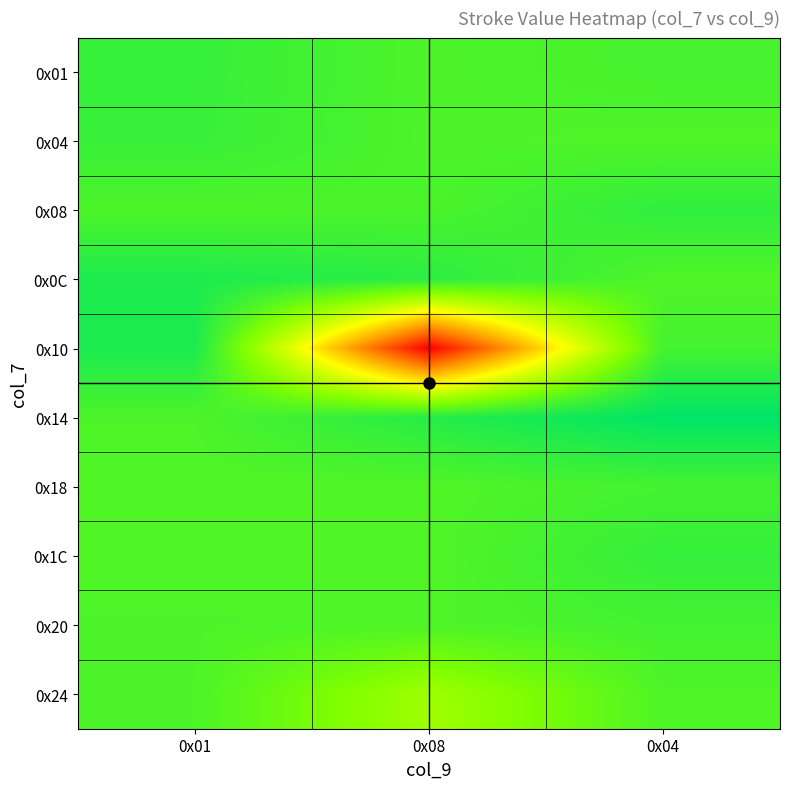

Which label corresponds to the smallest value in the chart?

0x08